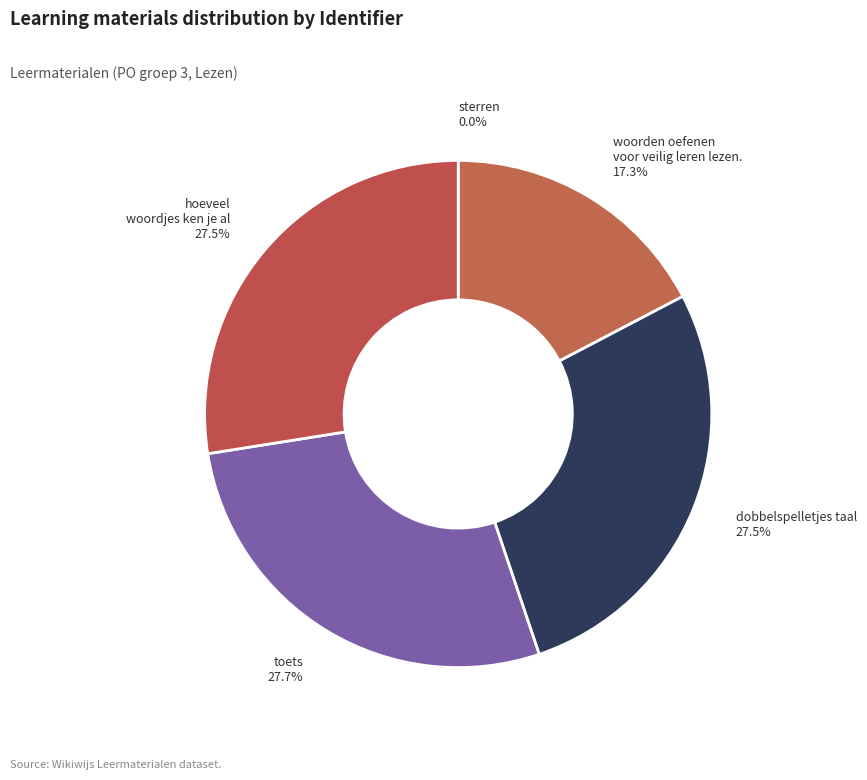

To the nearest percent, what is the average slice percentage?

20%